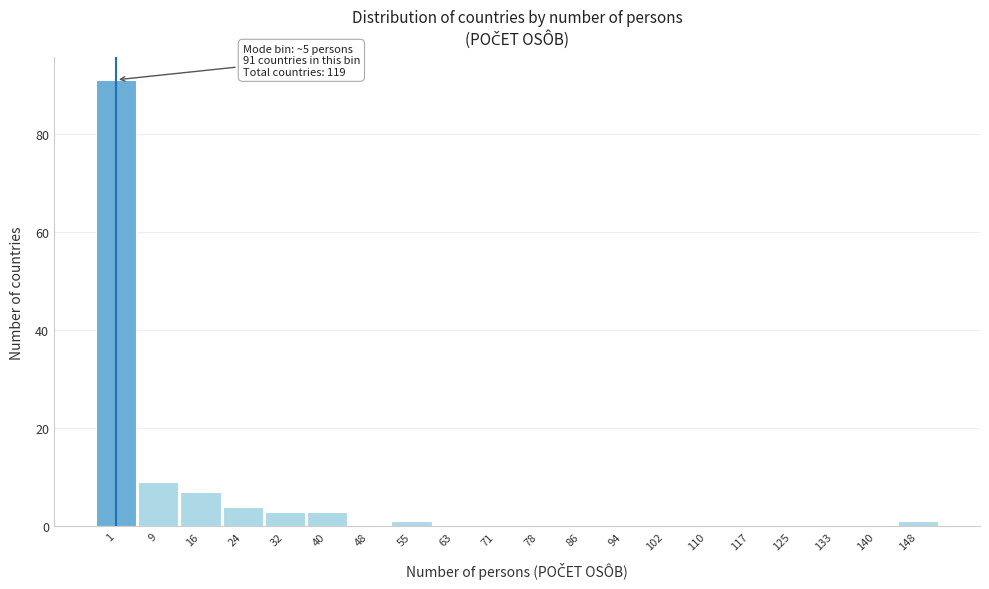

Reading left to right, extract all data points from this chart.

1=91	9=9	16=7	24=4	32=3	40=3	48=0	55=1	63=0	71=0	78=0	86=0	94=0	102=0	110=0	117=0	125=0	133=0	140=0	148=1